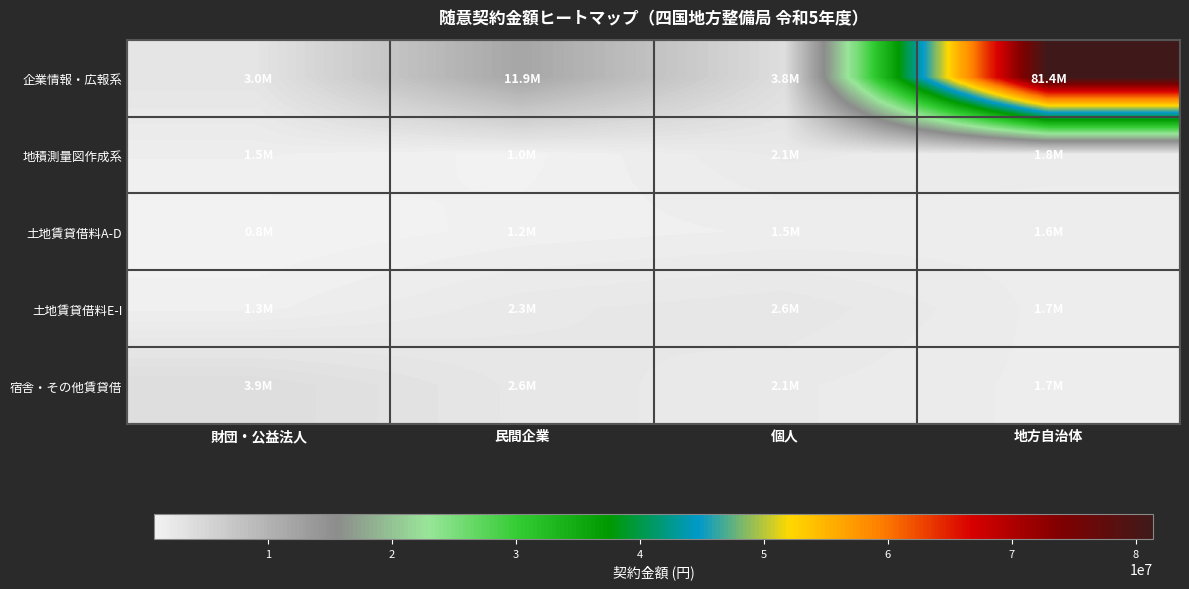

Which series has the largest range (max minus min)?

企業情報・広報系